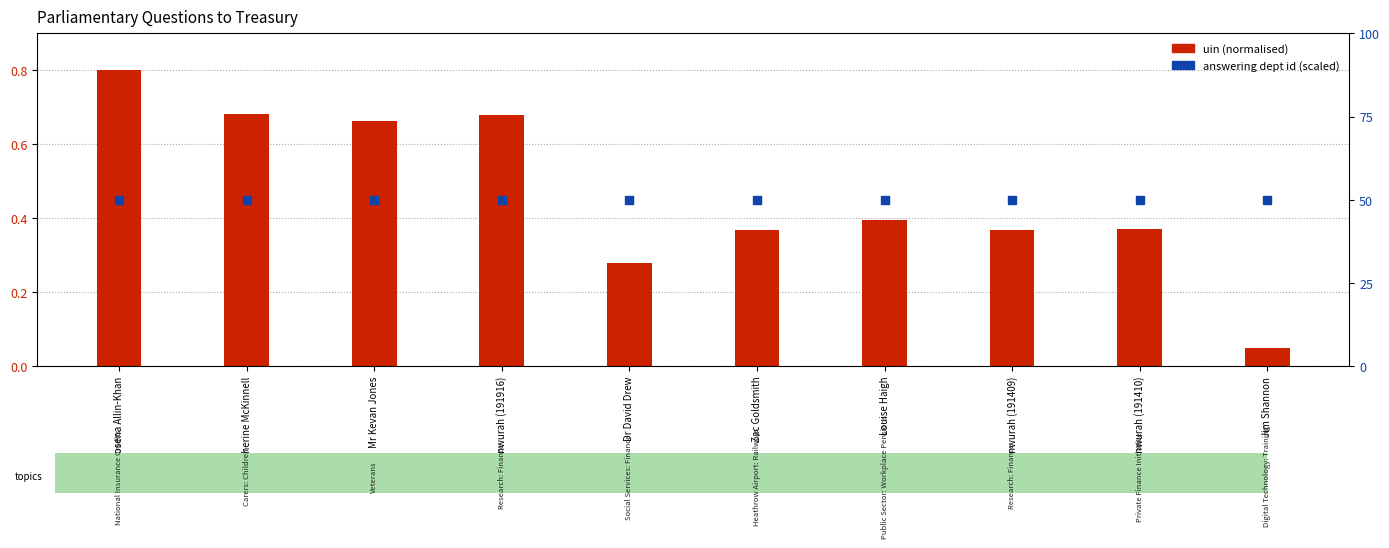

At which category is the sum across all series the highest?

Dr Rosena Allin-Khan